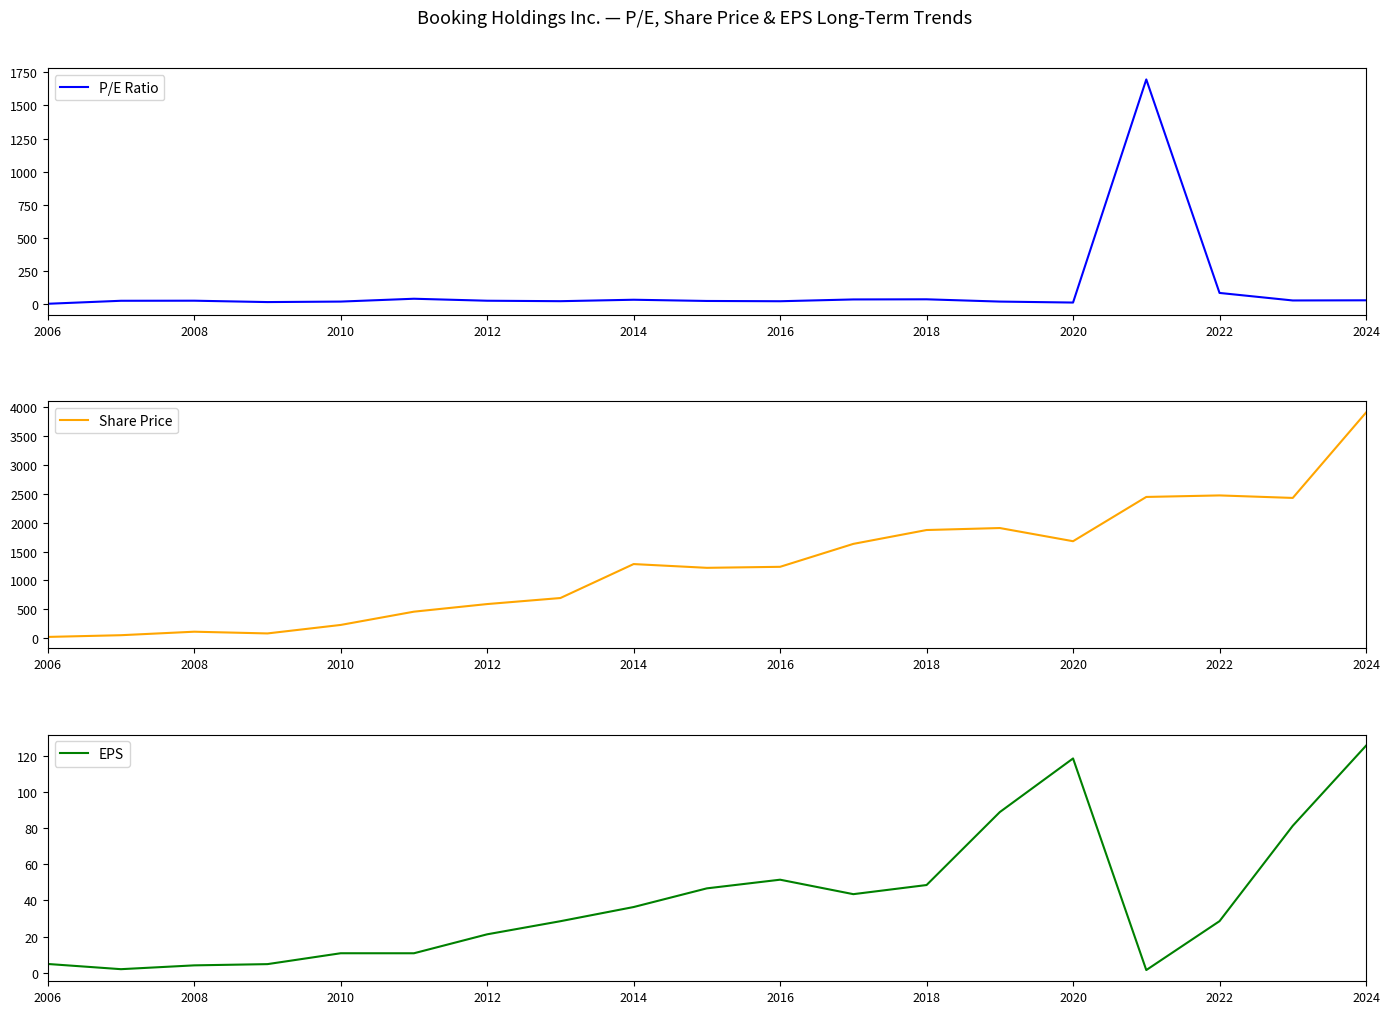

What is the total value across all series at 2006?

33.2